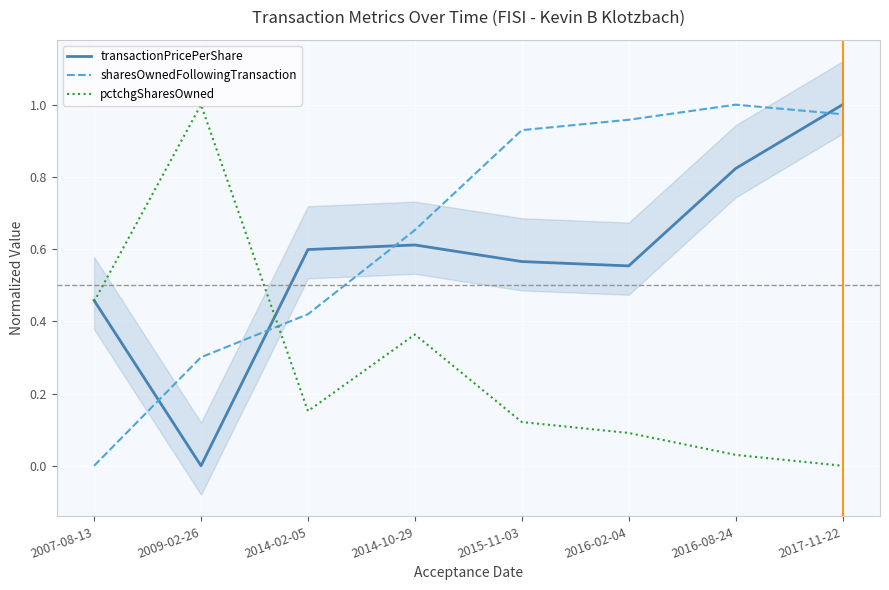

Reading left to right, list all the values displayed in this chart.

transactionPricePerShare: 0.5	0.0	0.6	0.6	0.6	0.6	0.8	1.0
sharesOwnedFollowingTransaction: 0.0	0.3	0.4	0.7	0.9	1.0	1.0	1.0
pctchgSharesOwned: 0.5	1.0	0.2	0.4	0.1	0.1	0.0	0.0